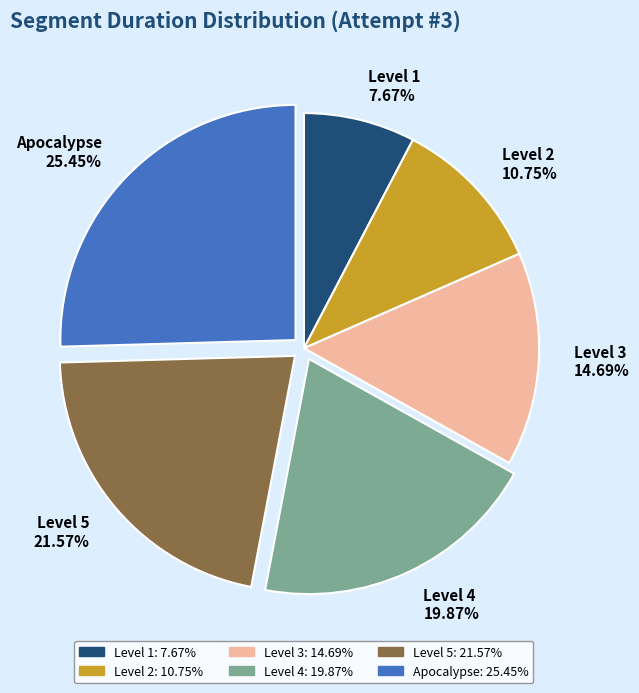

Rank the categories by value from highest to lowest.

Apocalypse, Level 5, Level 4, Level 3, Level 2, Level 1